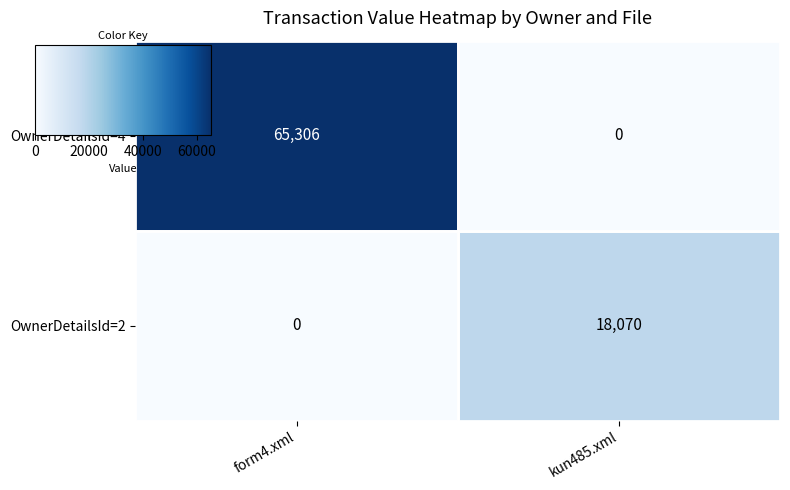

Rank the series by their maximum value, from highest to lowest.

OwnerDetailsId=4, OwnerDetailsId=2